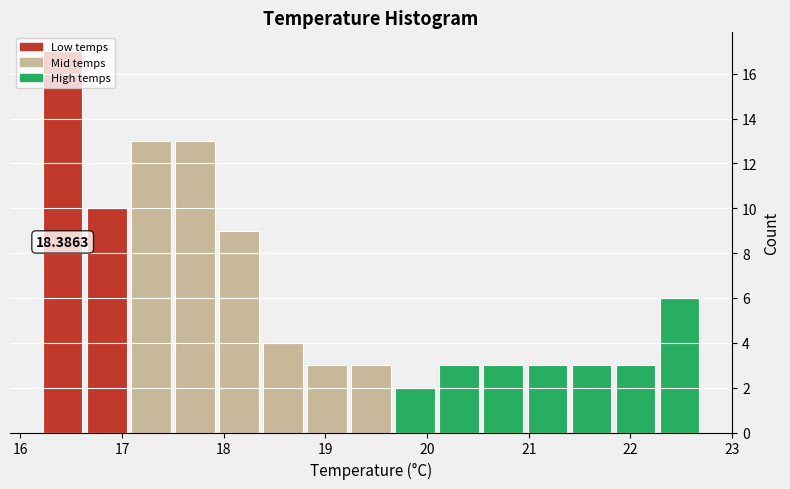

Over which range of the x-axis is the bar tallest?

16.2 to 16.6